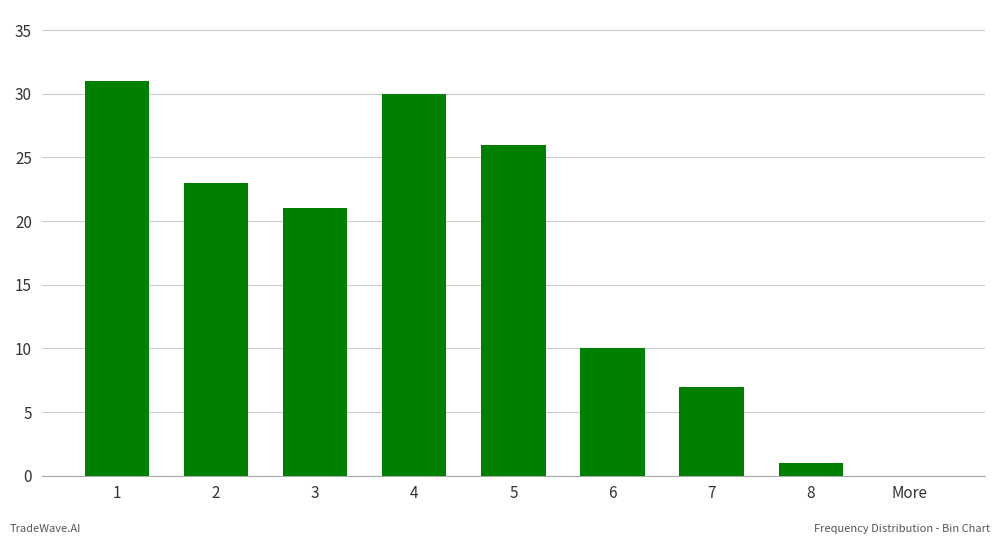

The value at More is 10. True or false?

False